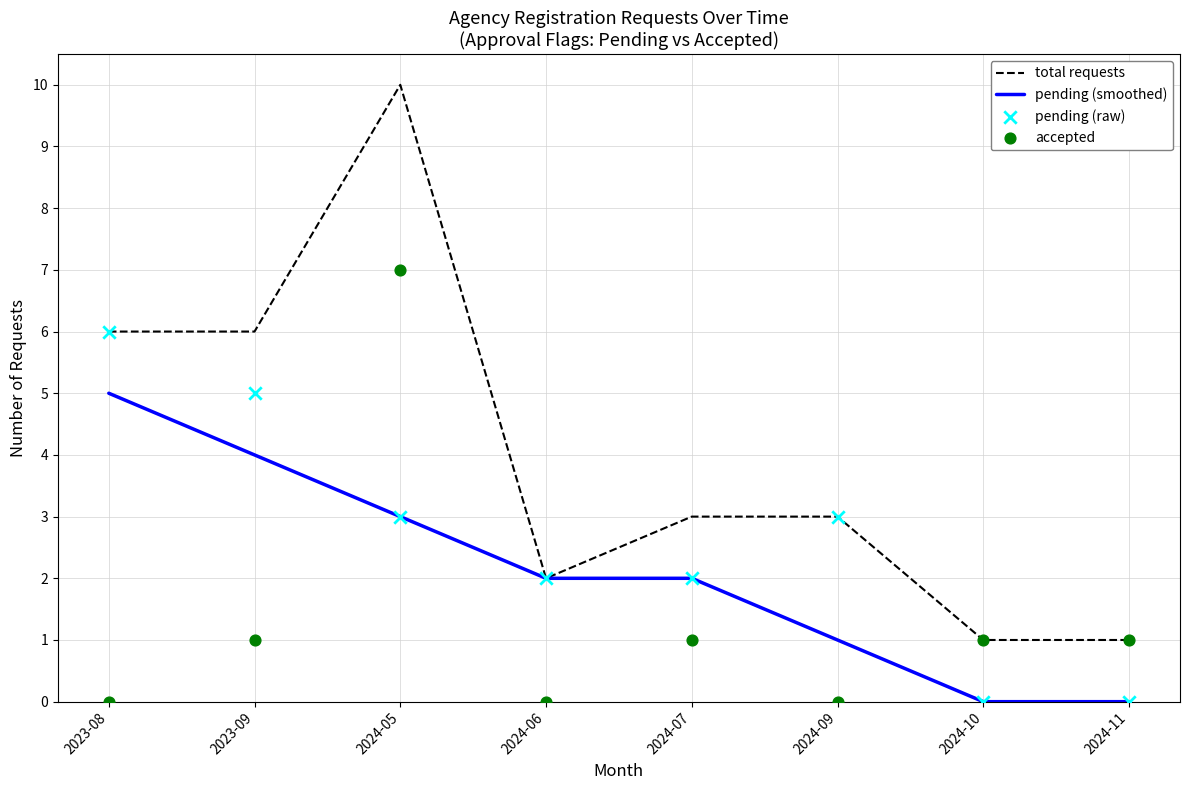

Is the value of total requests at 2024-10 greater than the value of pending (raw) at 2024-10?

Yes